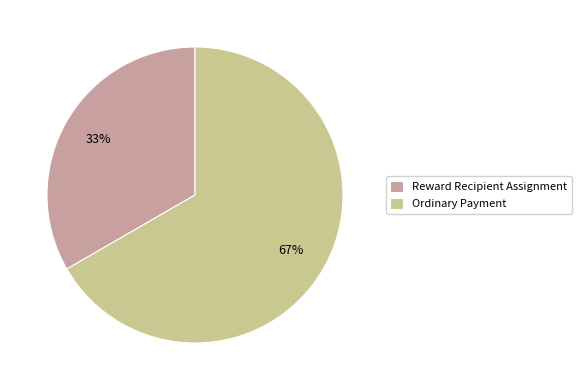

To the nearest percent, what is the combined percentage of Reward Recipient Assignment and Ordinary Payment?

100%